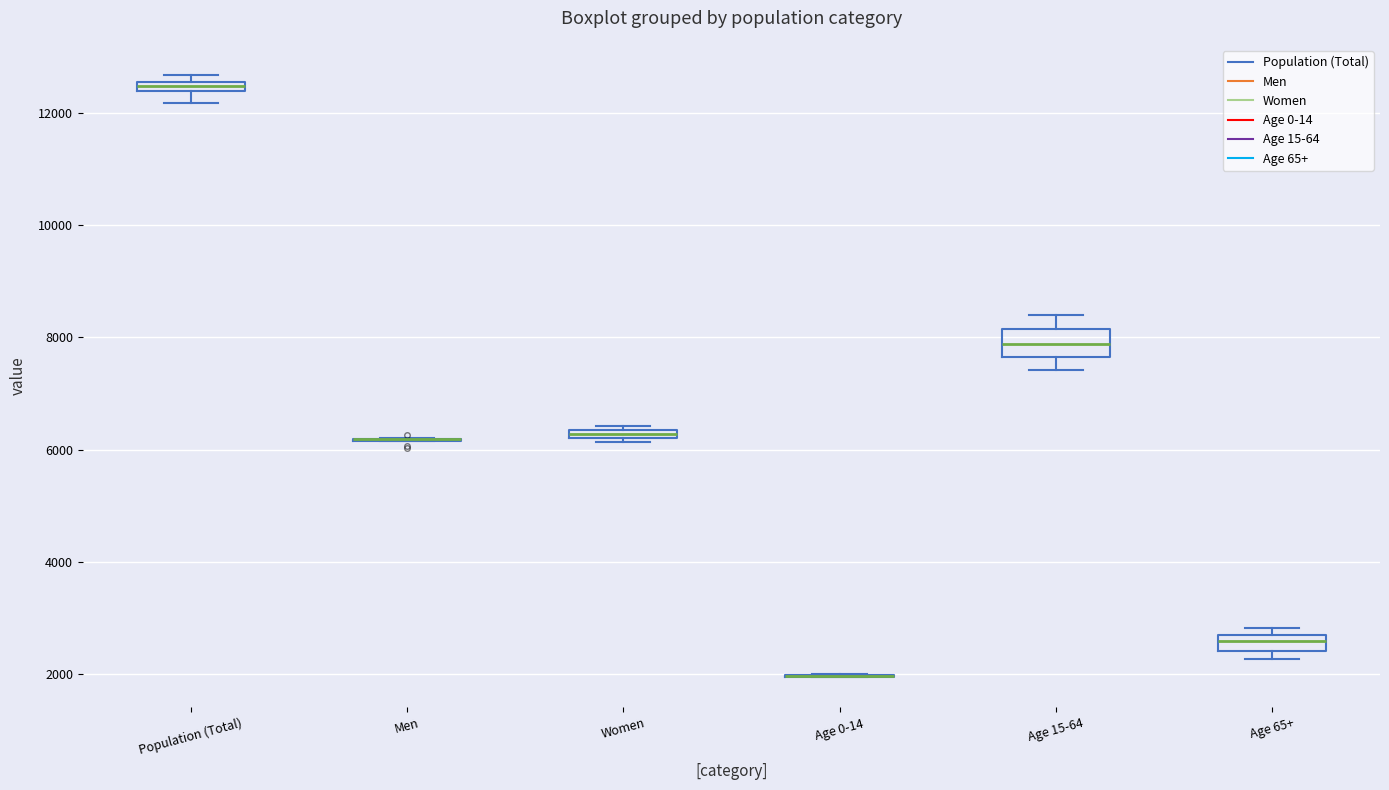

Where is the lower edge of the box for Women on the y-axis? The values are not printed on the chart, so give them approximately, as read against the axis.

6200